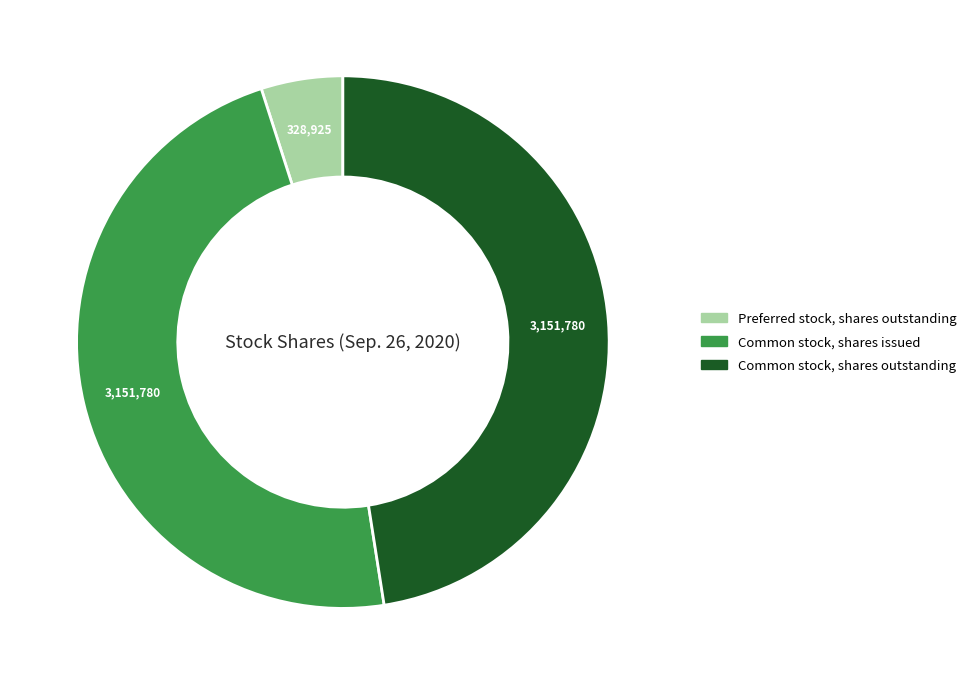

Is it true that Common stock, shares issued is 34% of the pie?

False